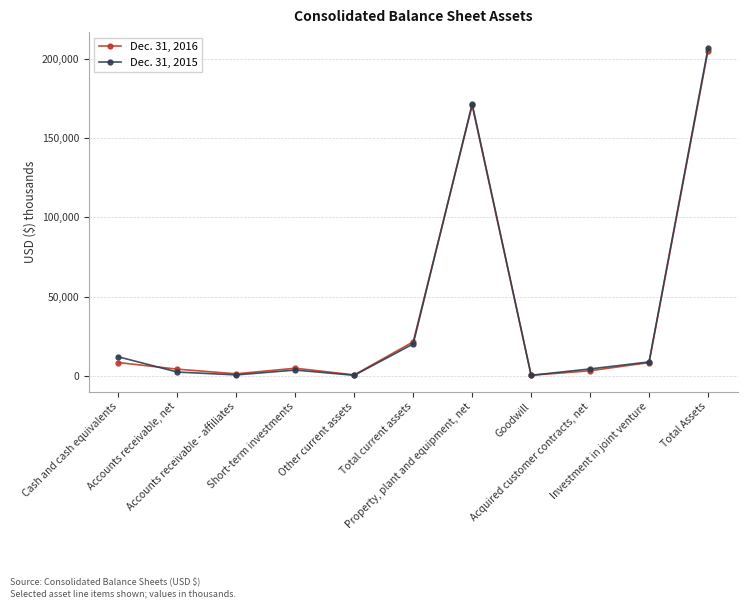

What is the maximum value for Dec. 31, 2016?

205085